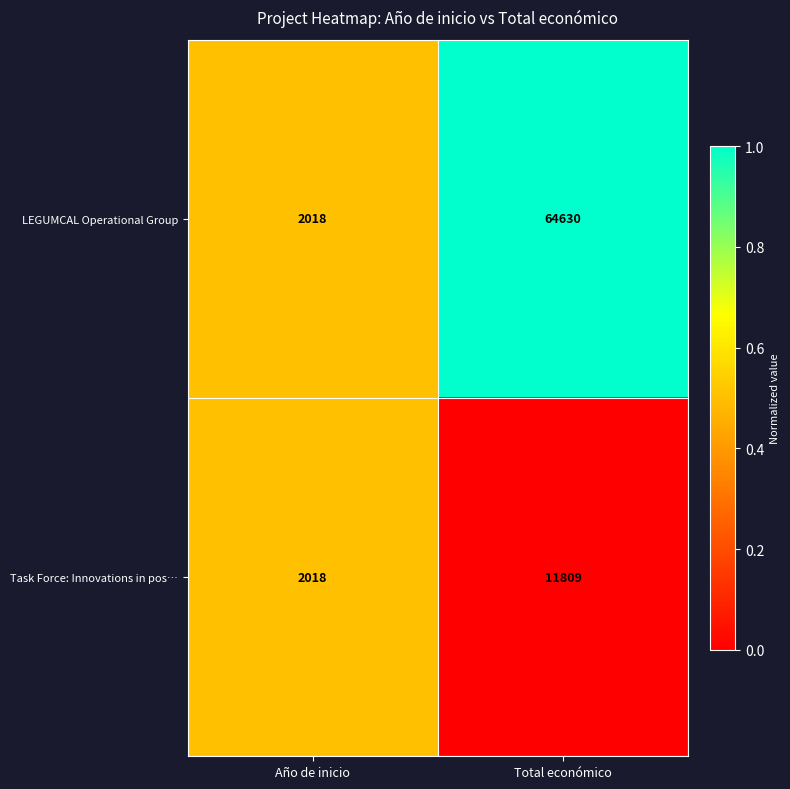

List the series in order of their peak value, highest first.

LEGUMCAL Operational Group, Task Force: Innovations in pos…